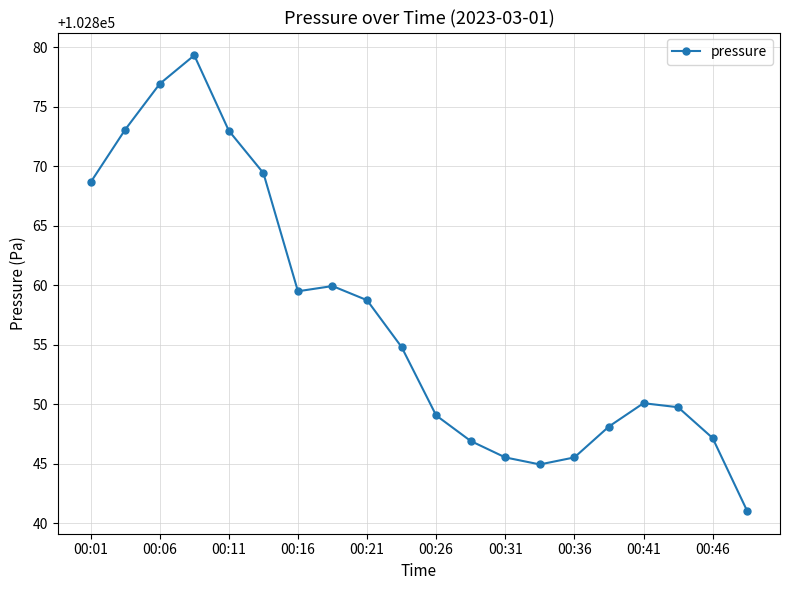

True or false: the data has more than 1 interior local peaks.

True